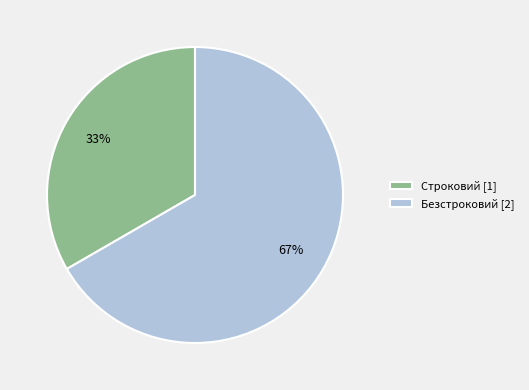

How many segments does this pie chart have?

2